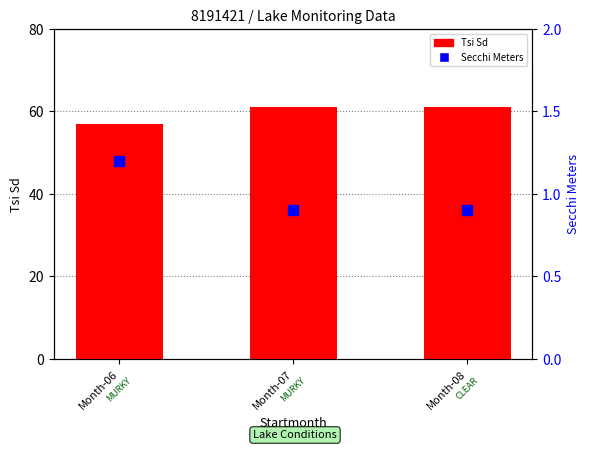

Which series contains the highest Y value?

Tsi Sd